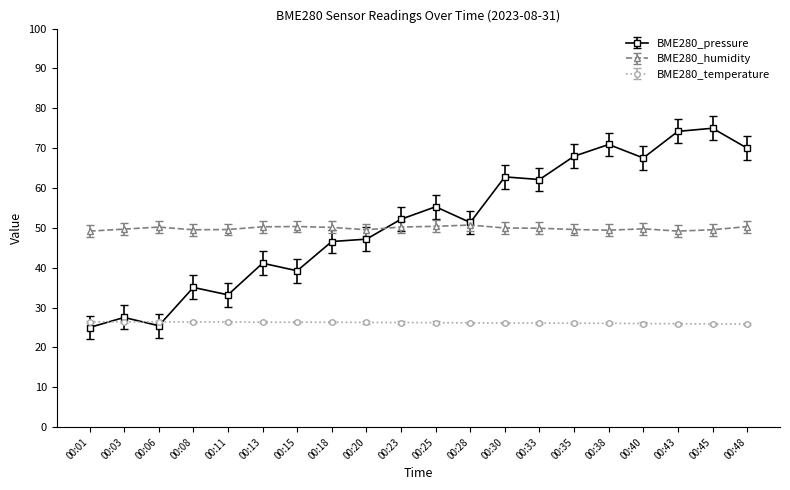

At which category does BME280_pressure reach its first local valley?

00:06